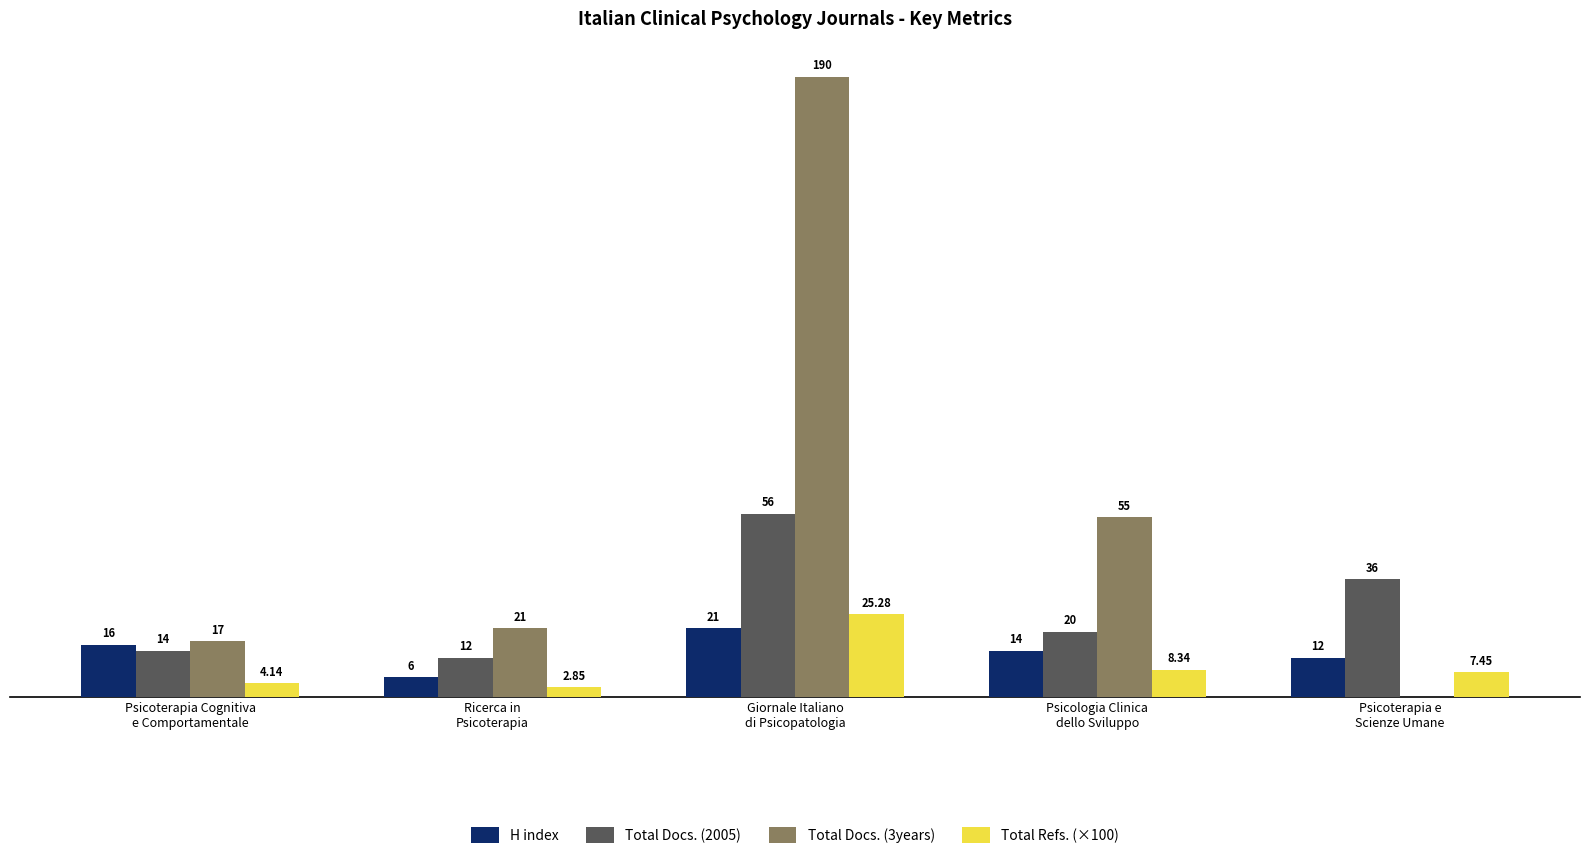

Does the chart contain stacked bars?

No